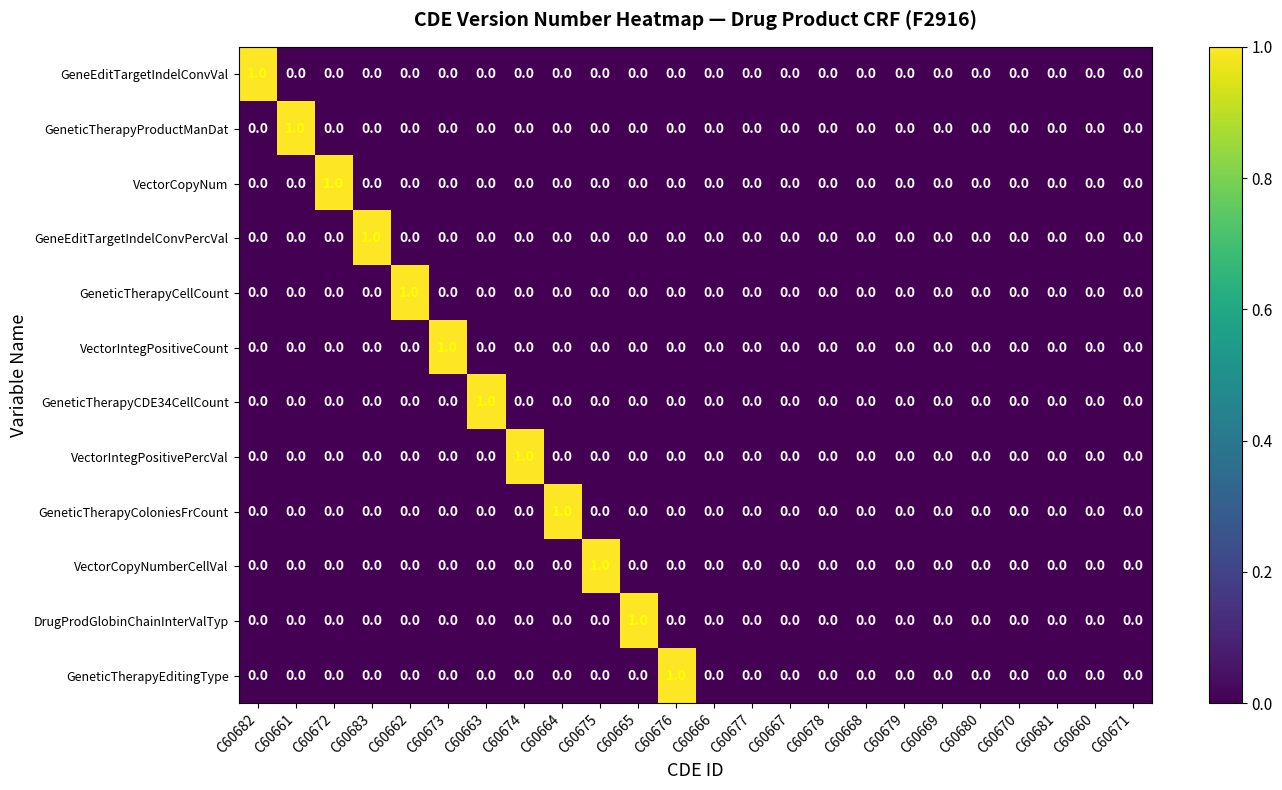

How many values in the GeneEditTargetIndelConvVal series exceed 0?

1